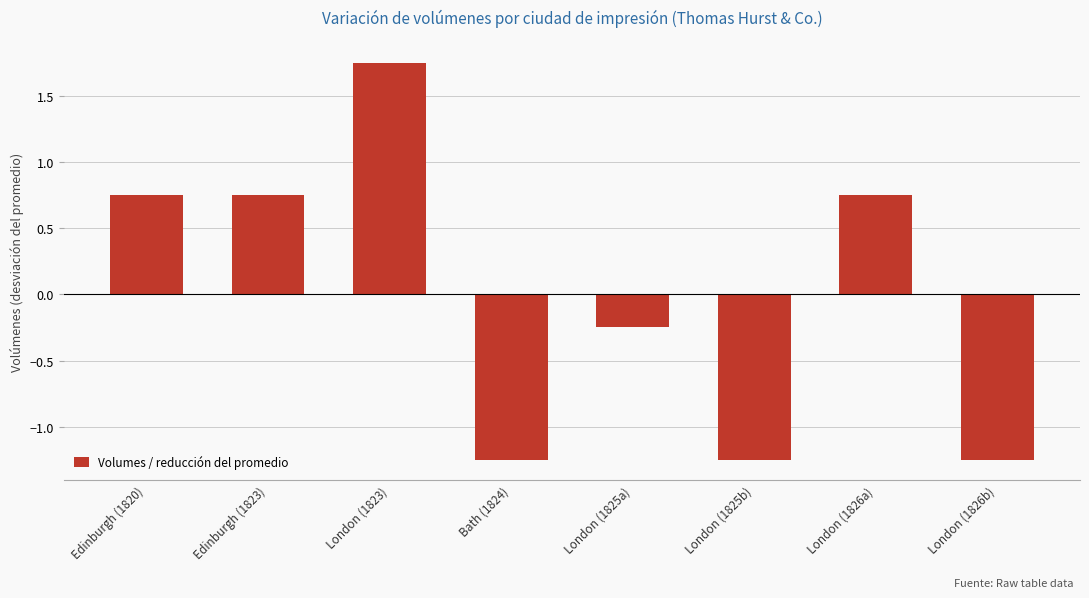

At which category does the chart reach its peak across all series?

London (1823)